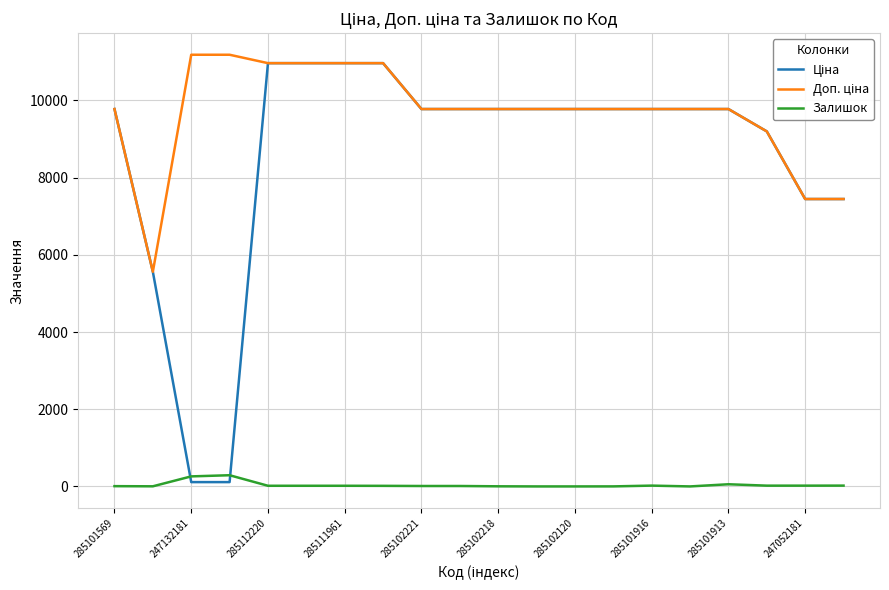

What is the maximum value shown in the chart?

11182.0